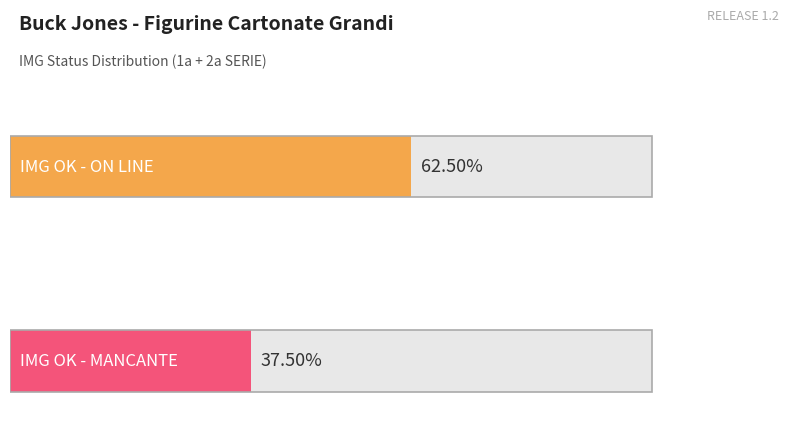

Is the value of MANCANTE at ON LINE greater than the value of ON LINE at MANCANTE?

Yes